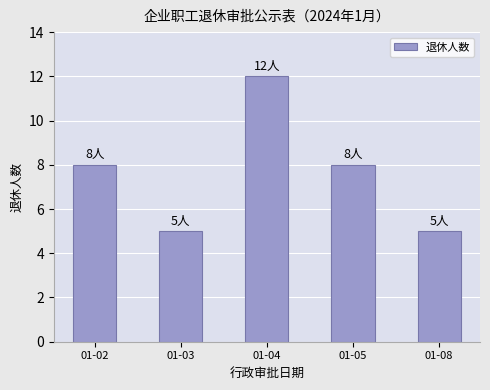

Reading left to right, what are all the values shown in this chart?

8	5	12	8	5